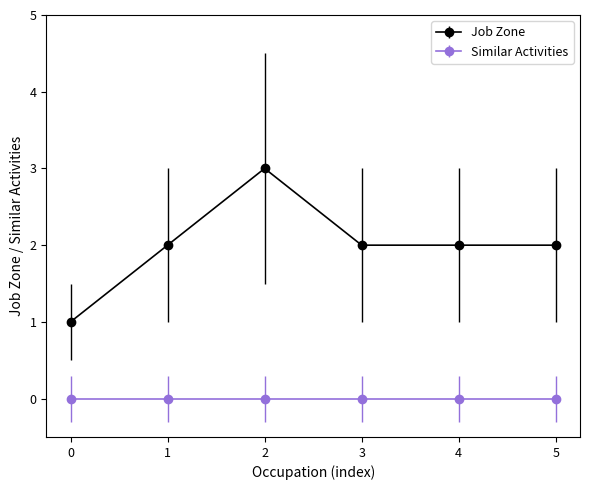

List the series in order of their overall mean, lowest first.

Similar Activities, Job Zone